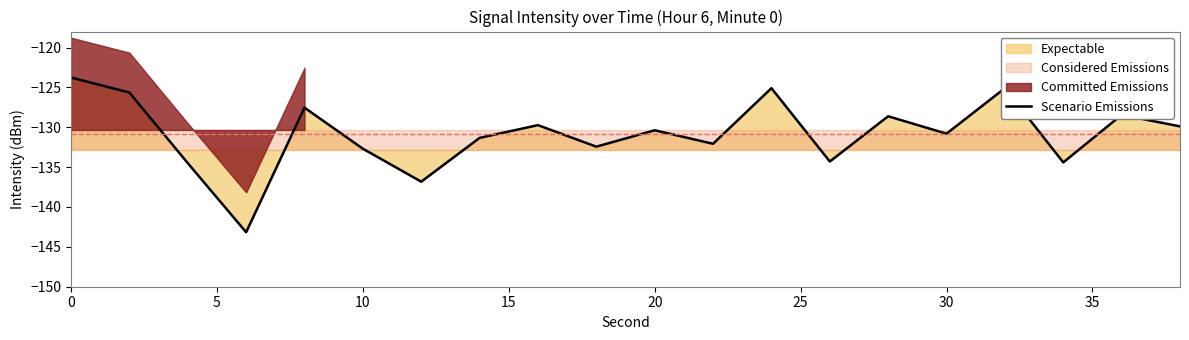

True or false: there are more than 2 points higher than both neighbors.

True